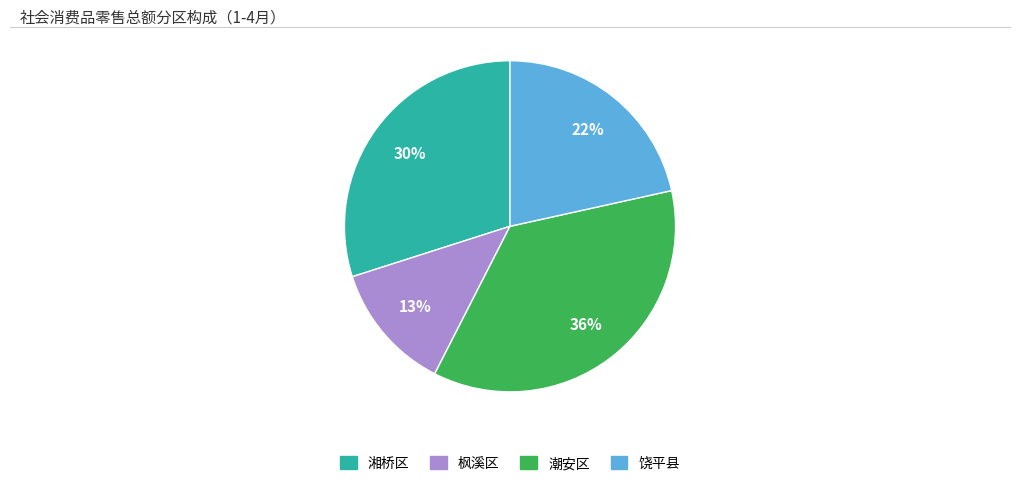

Does any single category account for the majority?

No